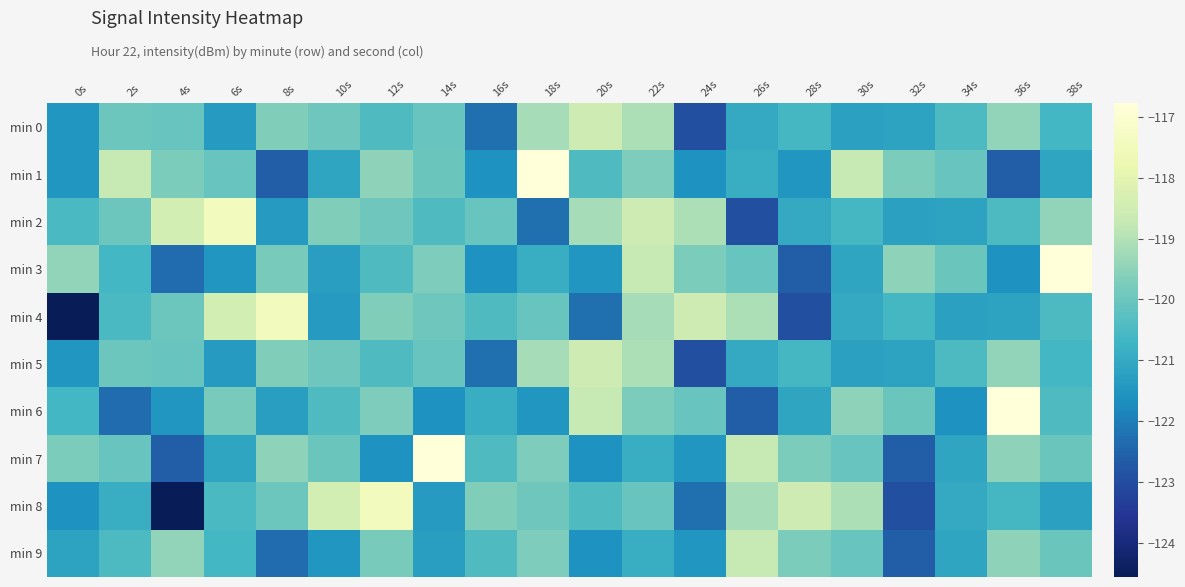

Reading left to right, transcribe all the data shown in this chart.

min 0: 0s=-121.5	2s=-120.0	4s=-120.0	6s=-121.4	8s=-119.7	10s=-120.0	12s=-120.4	14s=-120.0	16s=-122.3	18s=-119.2	20s=-118.6	22s=-119.1	24s=-122.9	26s=-121.0	28s=-120.6	30s=-121.2	32s=-121.2	34s=-120.5	36s=-119.5	38s=-120.6
min 1: 0s=-121.5	2s=-118.7	4s=-119.8	6s=-120.0	8s=-122.6	10s=-121.1	12s=-119.5	14s=-120.0	16s=-121.6	18s=-116.8	20s=-120.5	22s=-119.7	24s=-121.6	26s=-120.9	28s=-121.5	30s=-118.7	32s=-119.8	34s=-120.0	36s=-122.6	38s=-121.1
min 2: 0s=-120.5	2s=-120.0	4s=-118.4	6s=-117.5	8s=-121.4	10s=-119.7	12s=-120.0	14s=-120.4	16s=-120.0	18s=-122.3	20s=-119.2	22s=-118.6	24s=-119.1	26s=-122.9	28s=-121.0	30s=-120.6	32s=-121.2	34s=-121.2	36s=-120.5	38s=-119.5
min 3: 0s=-119.5	2s=-120.6	4s=-122.3	6s=-121.5	8s=-119.8	10s=-121.3	12s=-120.5	14s=-119.7	16s=-121.6	18s=-120.9	20s=-121.5	22s=-118.7	24s=-119.8	26s=-120.0	28s=-122.6	30s=-121.1	32s=-119.5	34s=-120.0	36s=-121.6	38s=-116.8
min 4: 0s=-124.6	2s=-120.5	4s=-120.0	6s=-118.4	8s=-117.5	10s=-121.4	12s=-119.7	14s=-120.0	16s=-120.4	18s=-120.0	20s=-122.3	22s=-119.2	24s=-118.6	26s=-119.1	28s=-122.9	30s=-121.0	32s=-120.6	34s=-121.2	36s=-121.2	38s=-120.5
min 5: 0s=-121.5	2s=-120.0	4s=-120.0	6s=-121.4	8s=-119.7	10s=-120.0	12s=-120.4	14s=-120.0	16s=-122.3	18s=-119.2	20s=-118.6	22s=-119.1	24s=-122.9	26s=-121.0	28s=-120.6	30s=-121.2	32s=-121.2	34s=-120.5	36s=-119.5	38s=-120.6
min 6: 0s=-120.6	2s=-122.3	4s=-121.5	6s=-119.8	8s=-121.3	10s=-120.5	12s=-119.7	14s=-121.6	16s=-120.9	18s=-121.5	20s=-118.7	22s=-119.8	24s=-120.0	26s=-122.6	28s=-121.1	30s=-119.5	32s=-120.0	34s=-121.6	36s=-116.8	38s=-120.5
min 7: 0s=-119.8	2s=-120.0	4s=-122.6	6s=-121.1	8s=-119.5	10s=-120.0	12s=-121.6	14s=-116.8	16s=-120.5	18s=-119.7	20s=-121.6	22s=-120.9	24s=-121.5	26s=-118.7	28s=-119.8	30s=-120.0	32s=-122.6	34s=-121.1	36s=-119.5	38s=-120.0
min 8: 0s=-121.6	2s=-120.9	4s=-124.6	6s=-120.5	8s=-120.0	10s=-118.4	12s=-117.5	14s=-121.4	16s=-119.7	18s=-120.0	20s=-120.4	22s=-120.0	24s=-122.3	26s=-119.2	28s=-118.6	30s=-119.1	32s=-122.9	34s=-121.0	36s=-120.6	38s=-121.2
min 9: 0s=-121.2	2s=-120.5	4s=-119.5	6s=-120.6	8s=-122.3	10s=-121.5	12s=-119.8	14s=-121.3	16s=-120.5	18s=-119.7	20s=-121.6	22s=-120.9	24s=-121.5	26s=-118.7	28s=-119.8	30s=-120.0	32s=-122.6	34s=-121.1	36s=-119.5	38s=-120.0